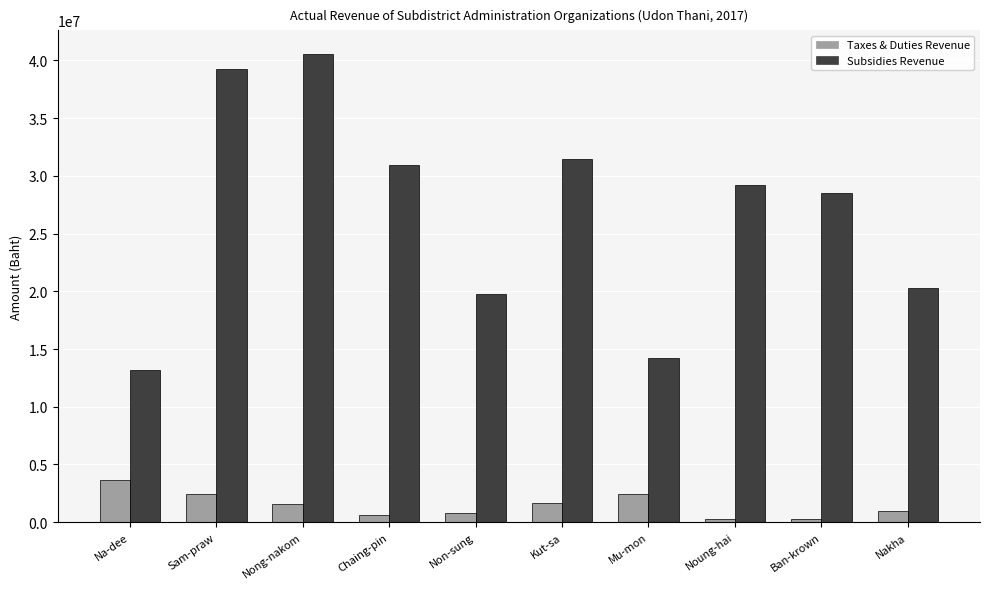

What is the total value across all series at Sam-praw?

41669244.3